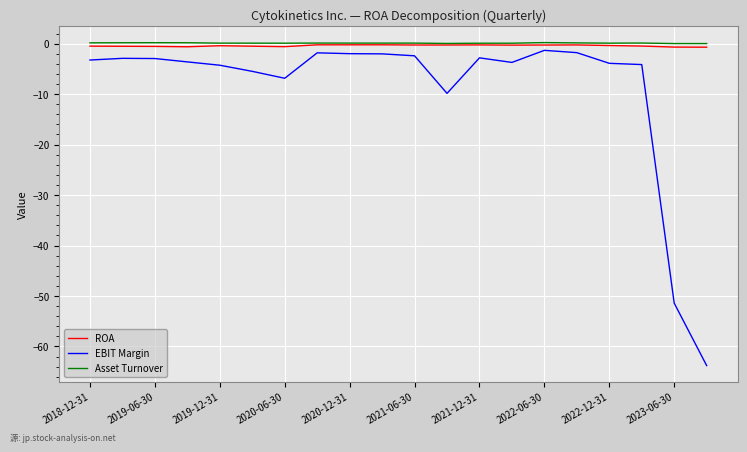

True or false: Asset Turnover and EBIT Margin intersect in this chart.

False